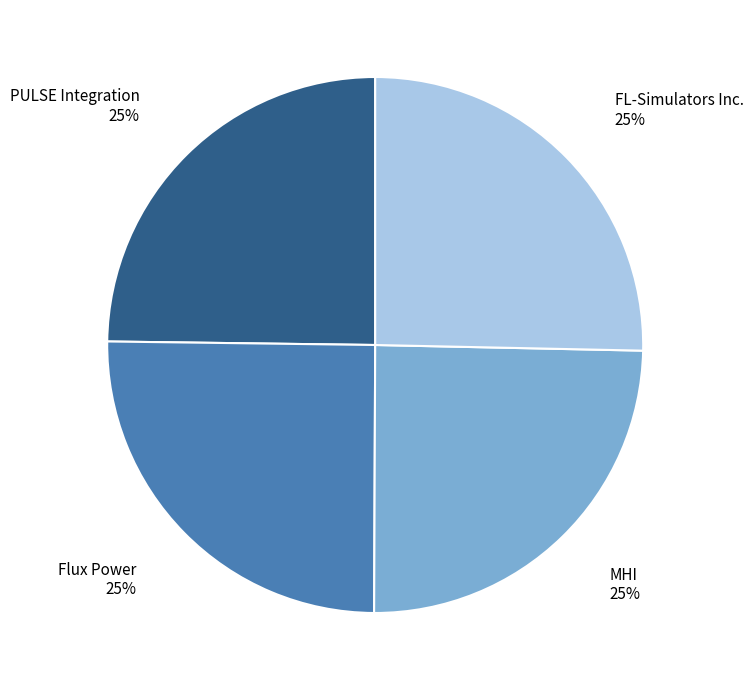

To the nearest percent, what is the average slice percentage?

25%